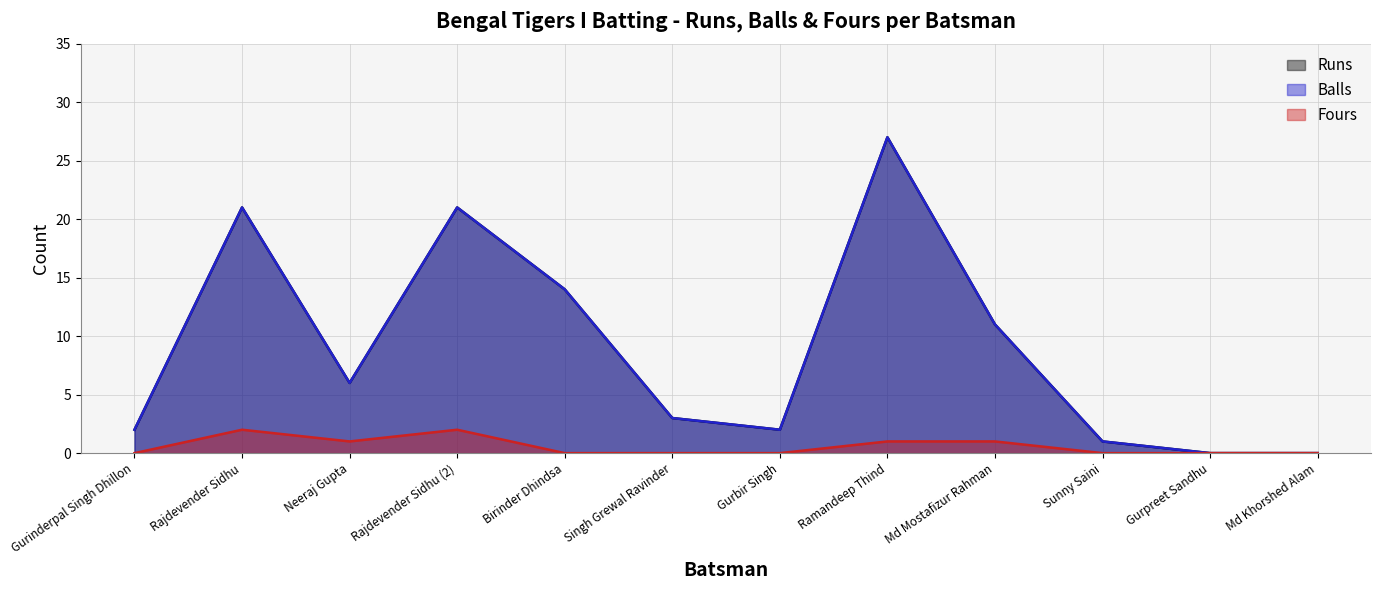

Which category has the lowest value in the Runs series?

Gurpreet Sandhu